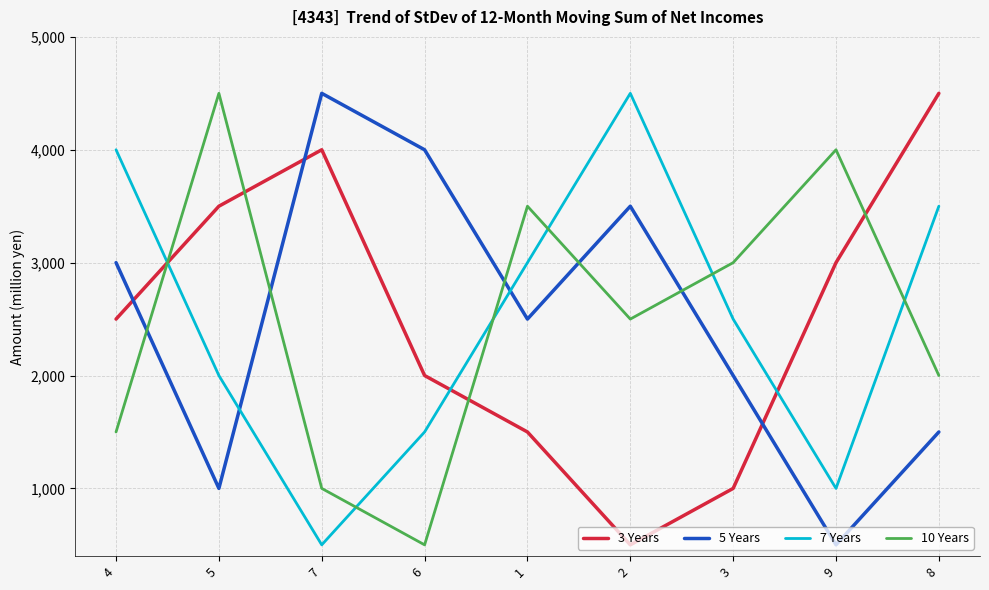

Reading left to right, what are all the values shown in this chart?

3 Years: 2500	3500	4000	2000	1500	500	1000	3000	4500
5 Years: 3000	1000	4500	4000	2500	3500	2000	500	1500
7 Years: 4000	2000	500	1500	3000	4500	2500	1000	3500
10 Years: 1500	4500	1000	500	3500	2500	3000	4000	2000